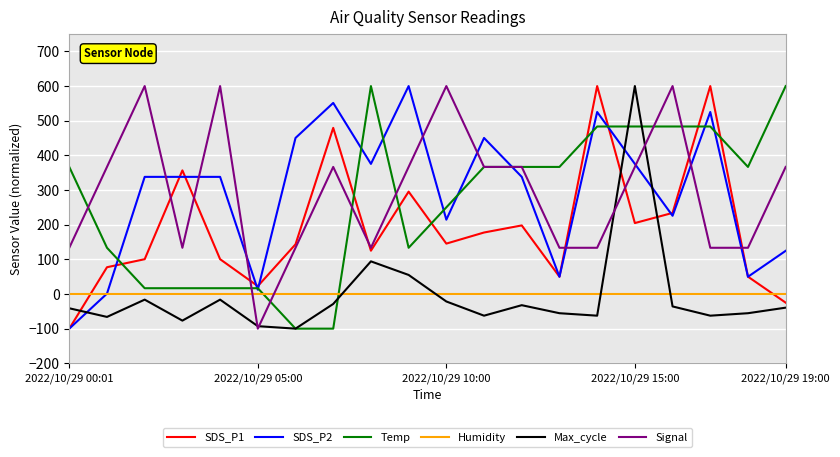

What is the maximum value shown in the chart?

600.0